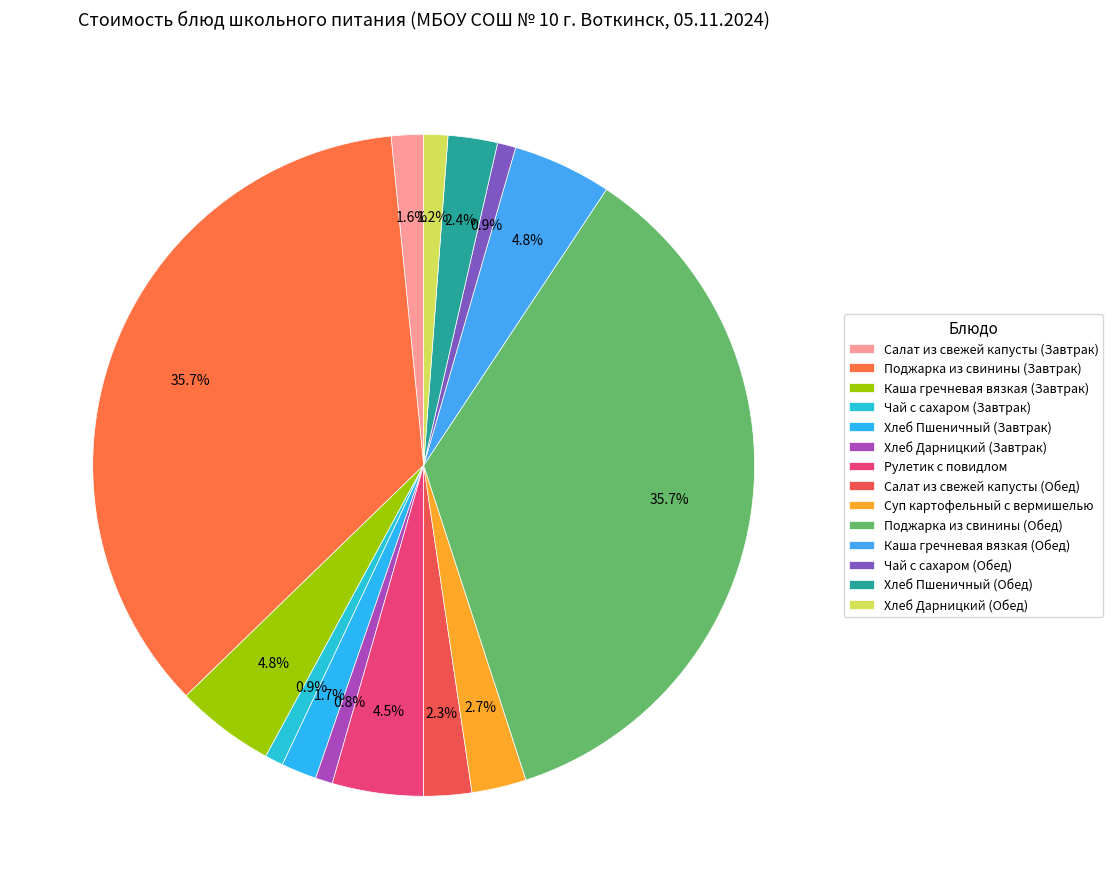

Combined, do Хлеб Пшеничный (Завтрак) and Поджарка из свинины (Обед) account for over 50%?

No